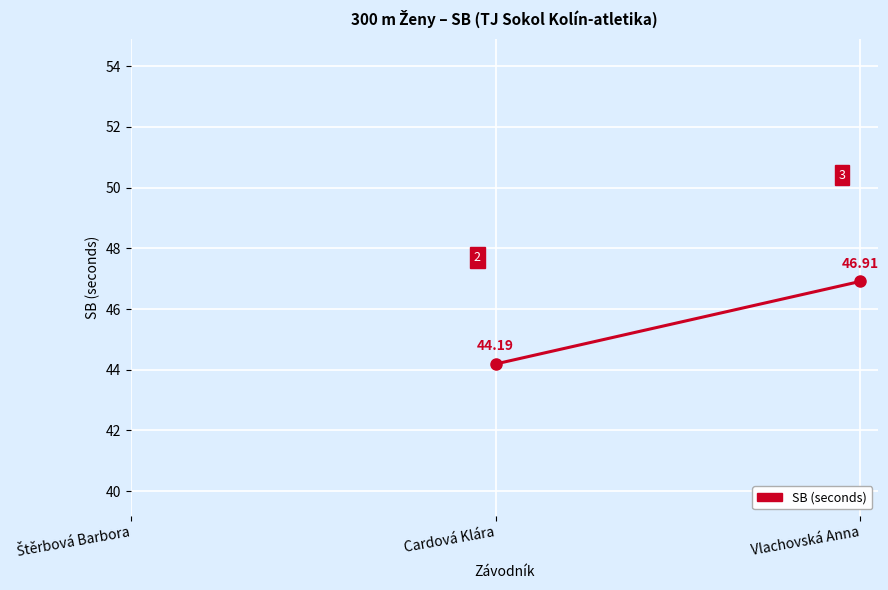

Where does the data first go above 44?

Cardová Klára